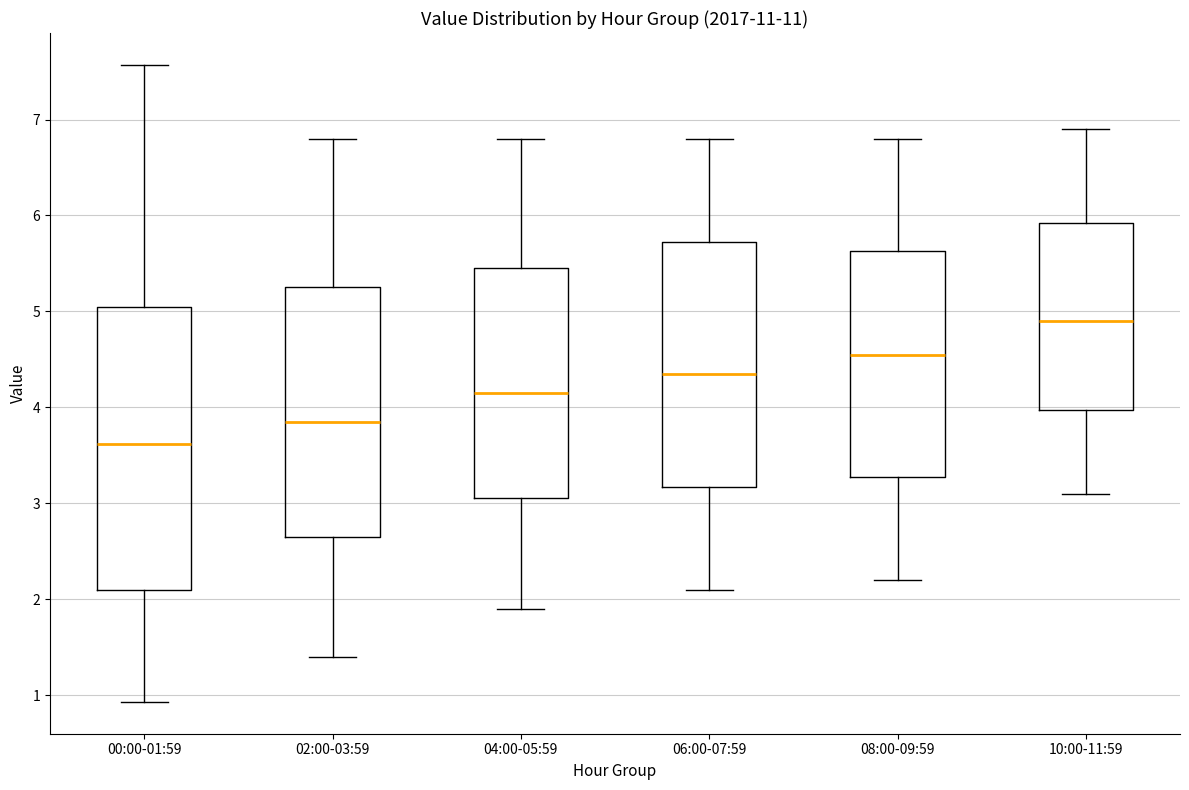

Reading left to right, read every box against the y-axis: the position of its median line, the range the box covers, and the ends of its whiskers. The values are not printed on the chart, so give them approximately, as read against the axis.

00:00-01:59: median 3.6, box 2.1 to 5.0, whiskers 0.9 to 7.6
02:00-03:59: median 3.9, box 2.7 to 5.3, whiskers 1.4 to 6.8
04:00-05:59: median 4.2, box 3.1 to 5.5, whiskers 1.9 to 6.8
06:00-07:59: median 4.4, box 3.2 to 5.7, whiskers 2.1 to 6.8
08:00-09:59: median 4.6, box 3.3 to 5.6, whiskers 2.2 to 6.8
10:00-11:59: median 4.9, box 4.0 to 5.9, whiskers 3.1 to 6.9